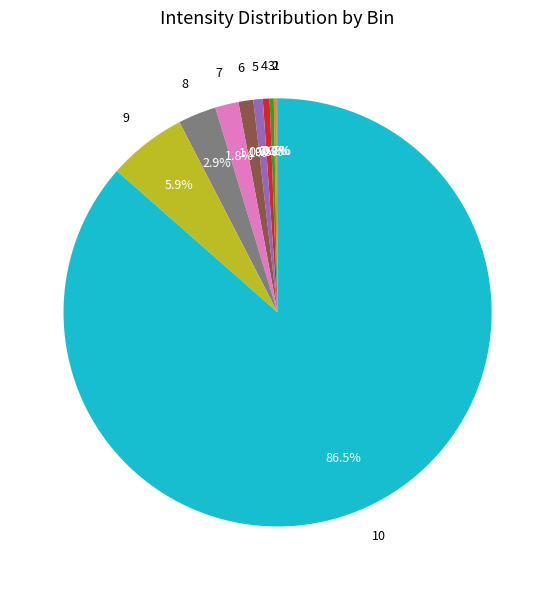

Does any single category account for the majority?

Yes